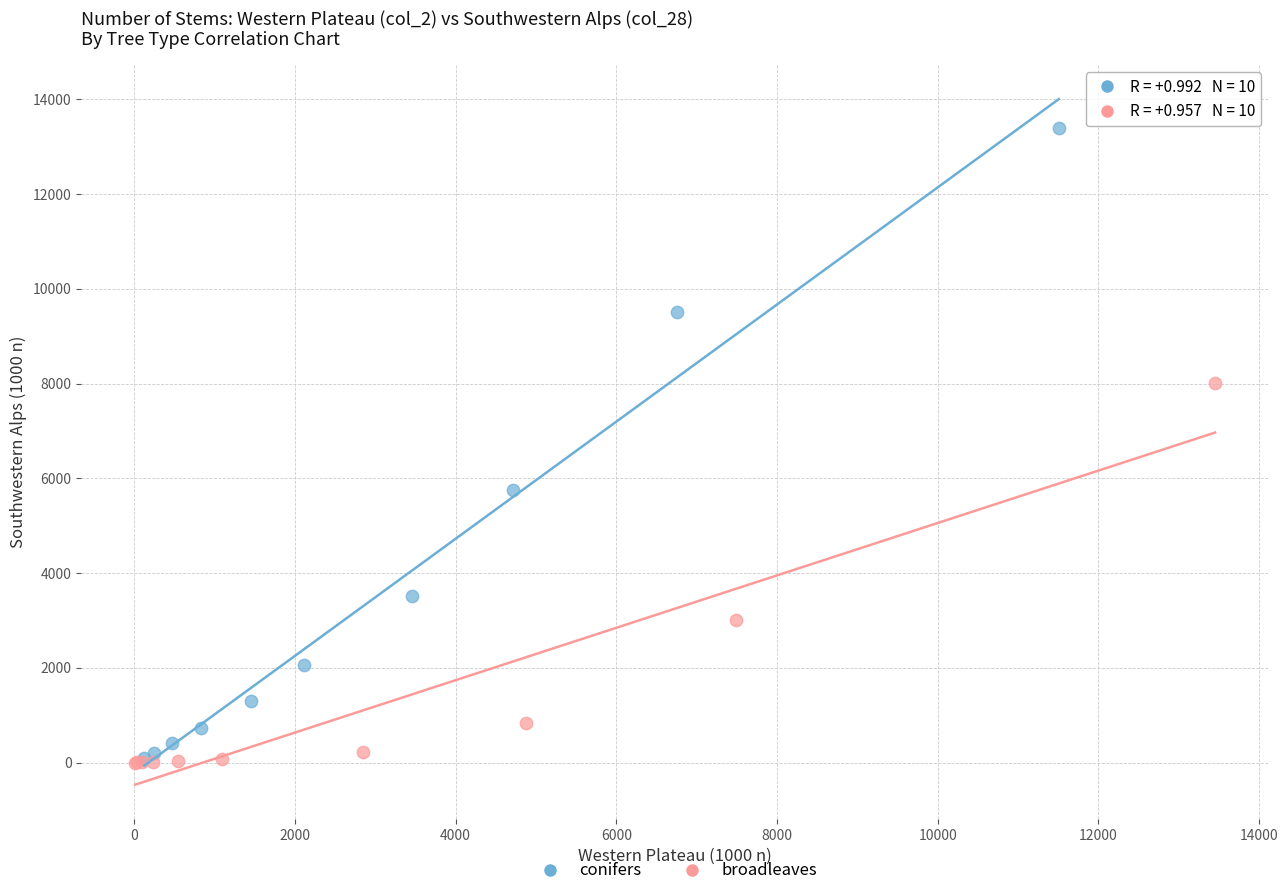

Which series has the widest spread of Y values?

conifers